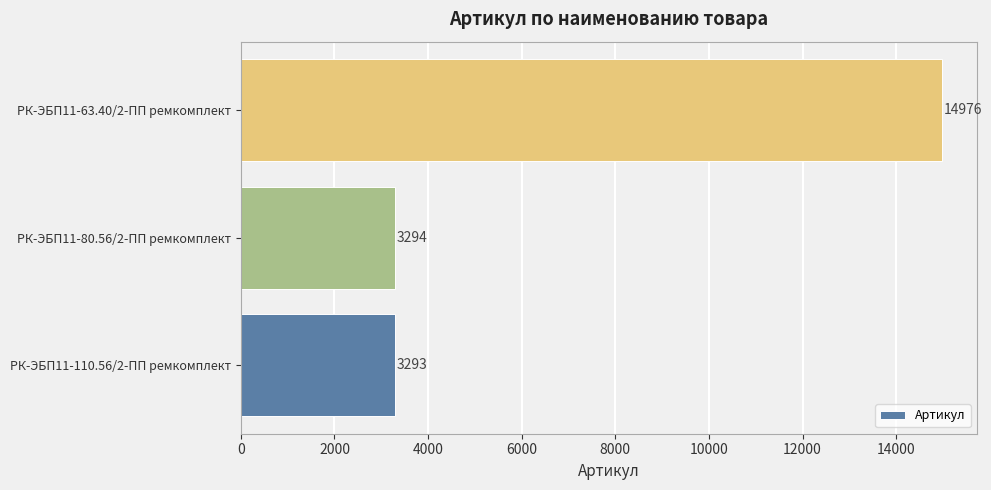

List the labels in order of value, smallest first.

РК-ЭБП11-110.56/2-ПП ремкомплект, РК-ЭБП11-80.56/2-ПП ремкомплект, РК-ЭБП11-63.40/2-ПП ремкомплект